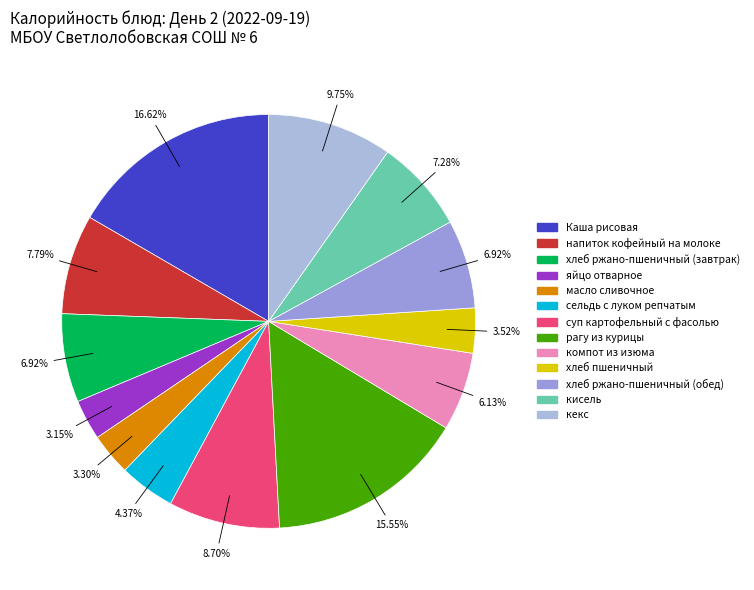

Rank the categories by value from highest to lowest.

Каша рисовая, рагу из курицы, кекс, суп картофельный с фасолью, напиток кофейный на молоке, кисель, хлеб ржано-пшеничный (завтрак), хлеб ржано-пшеничный (обед), компот из изюма, сельдь с луком репчатым, хлеб пшеничный, масло сливочное, яйцо отварное